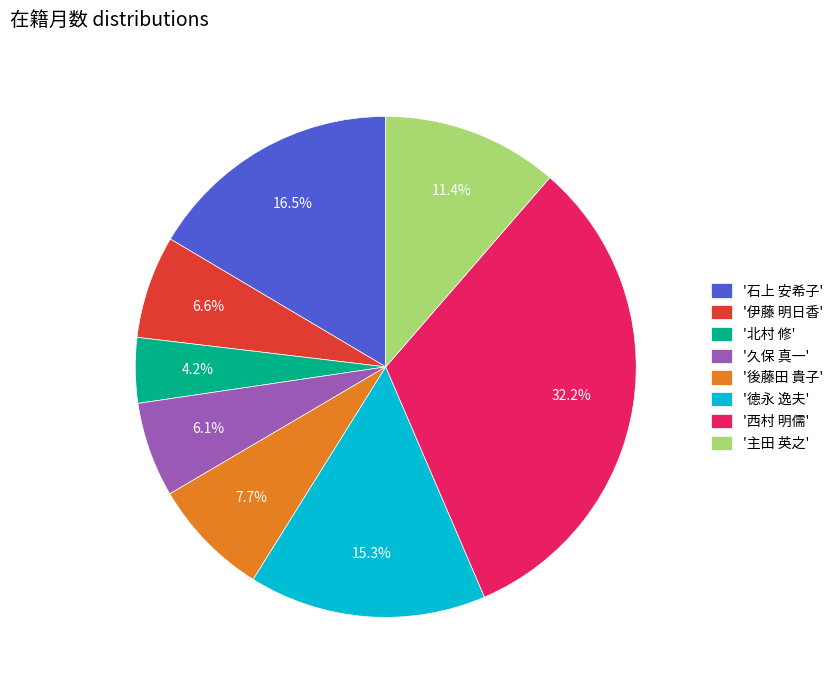

How many slices are in this pie chart?

8